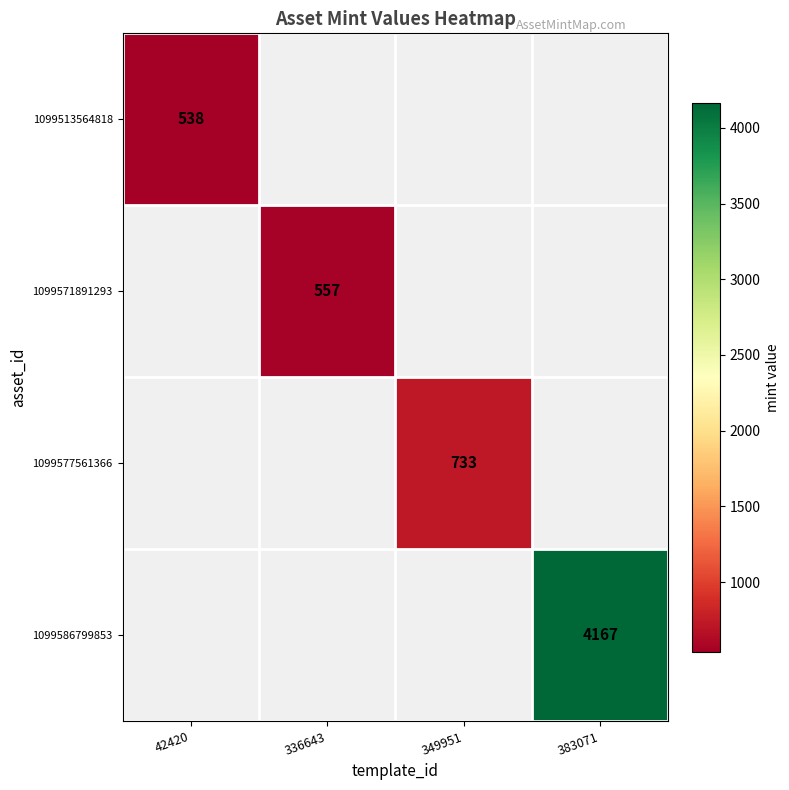

The 1099513564818 series shows 538 at 42420. True or false?

True